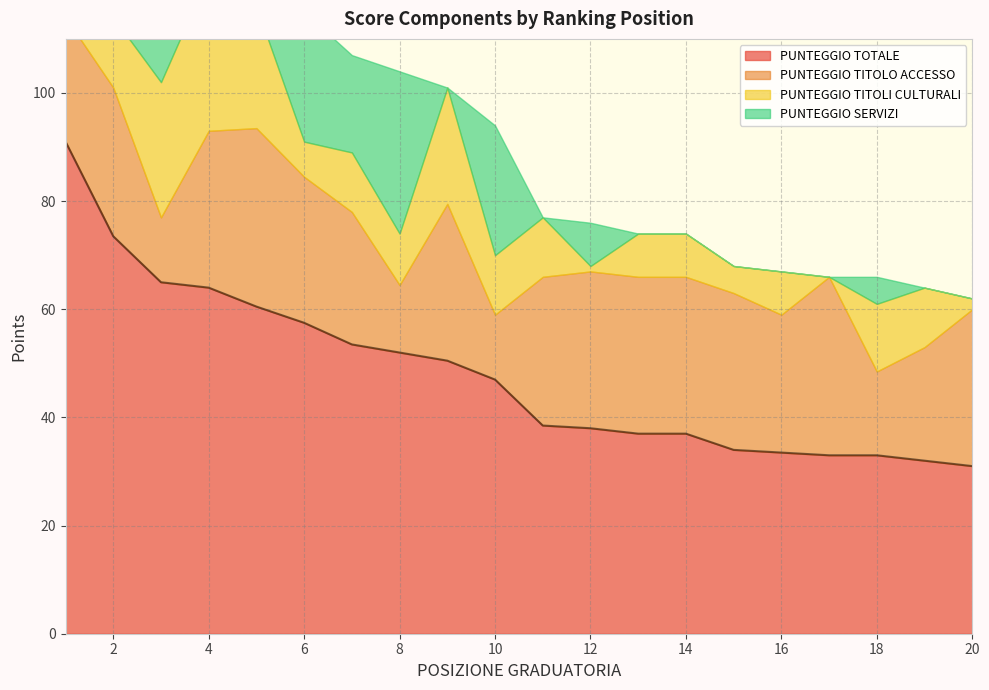

How many interior local valleys does the PUNTEGGIO SERVIZI series have?

4